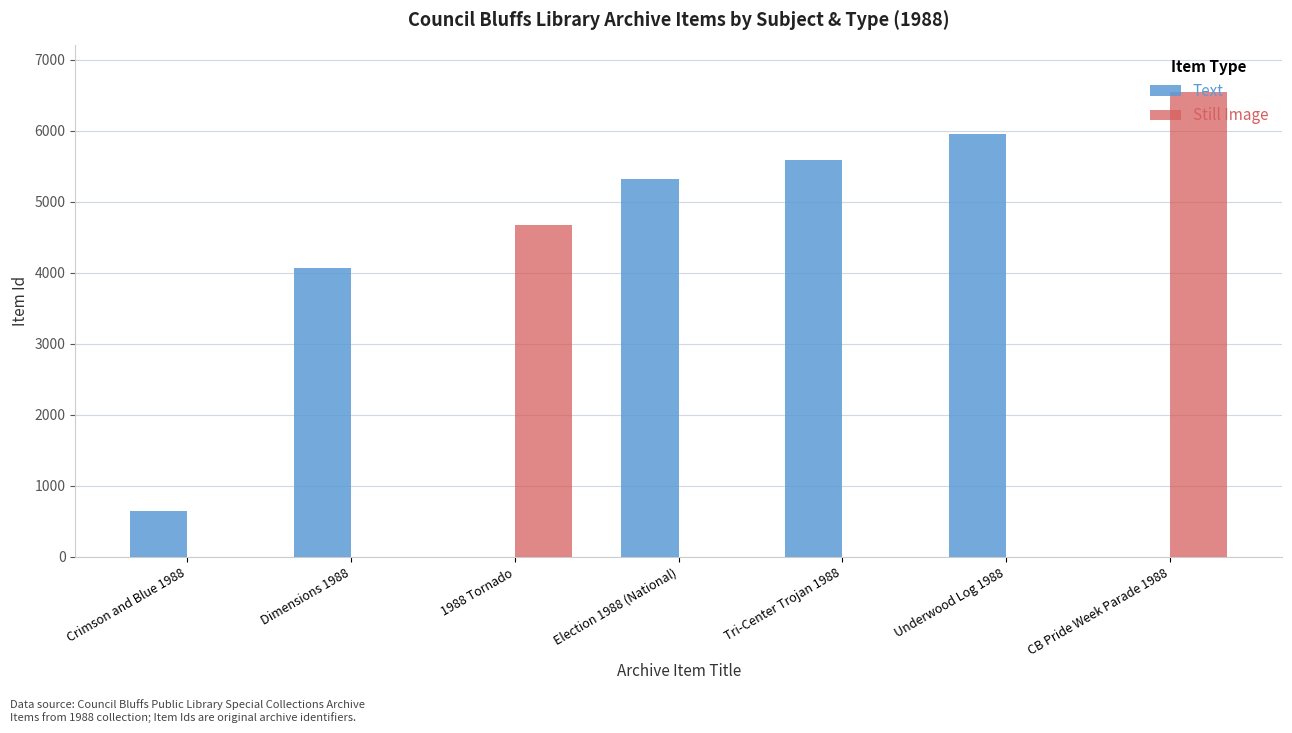

Is the value of Text at 1988 Tornado greater than the value of Still Image at CB Pride Week Parade 1988?

No